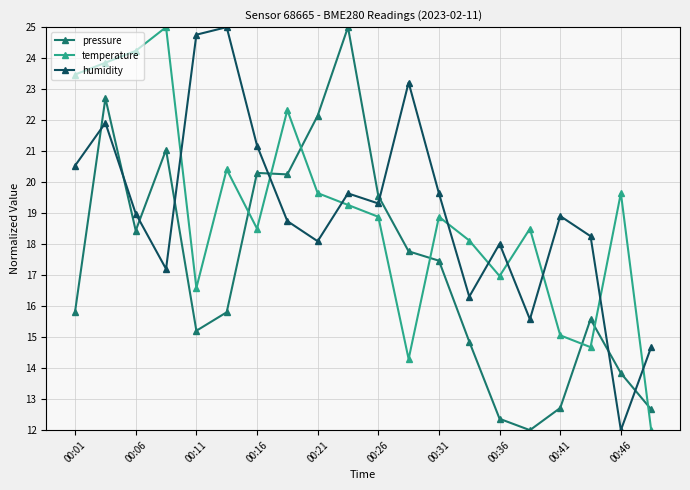

Does the chart have visible grid lines?

Yes